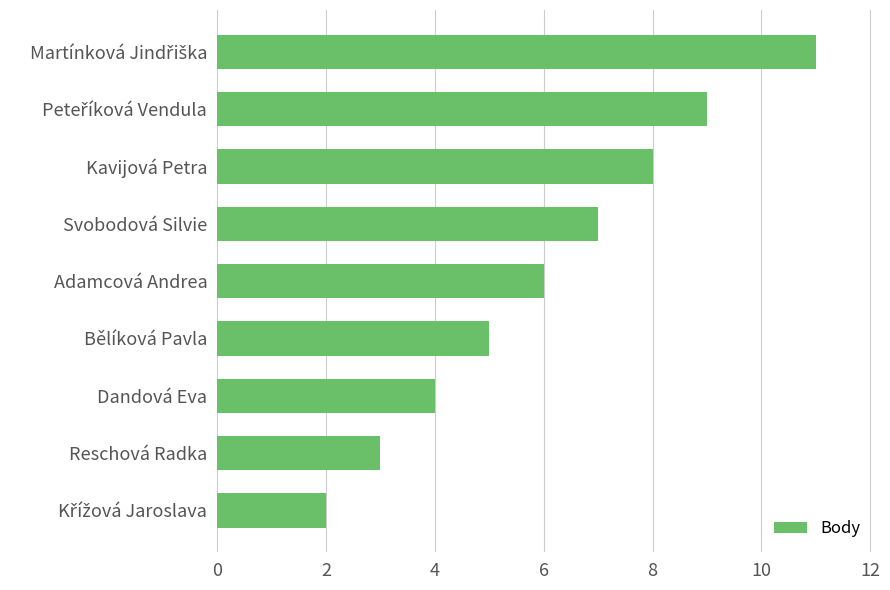

Count the number of categories in the chart.

9